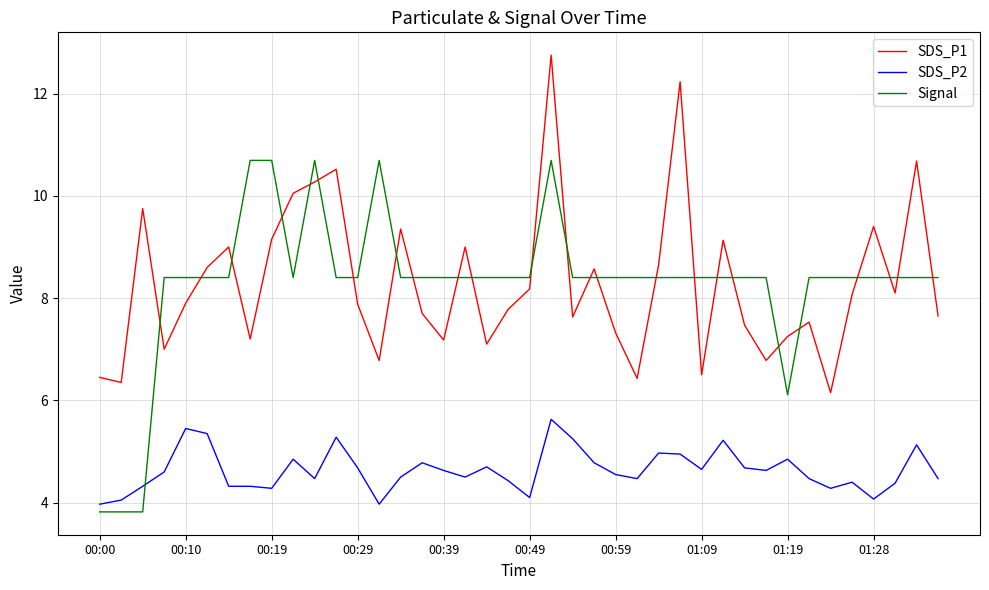

True or false: Signal and SDS_P2 cross at least once.

True